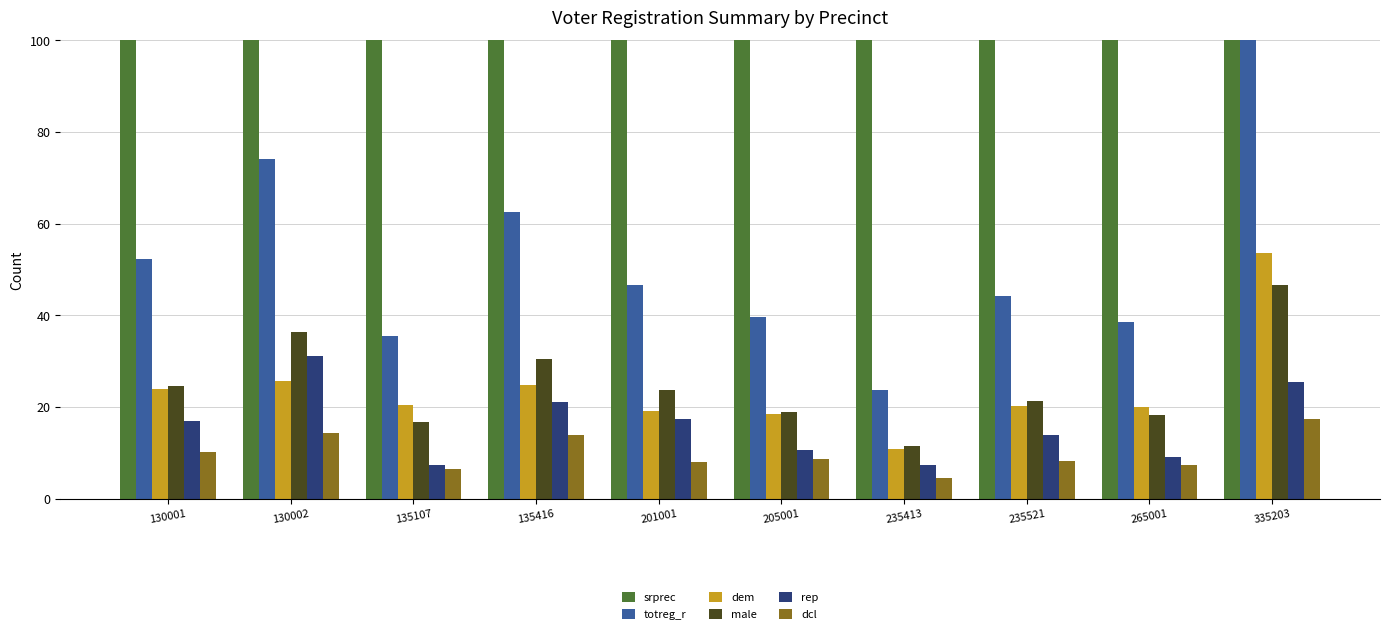

Which series changed the most between 135107 and 235413?

srprec